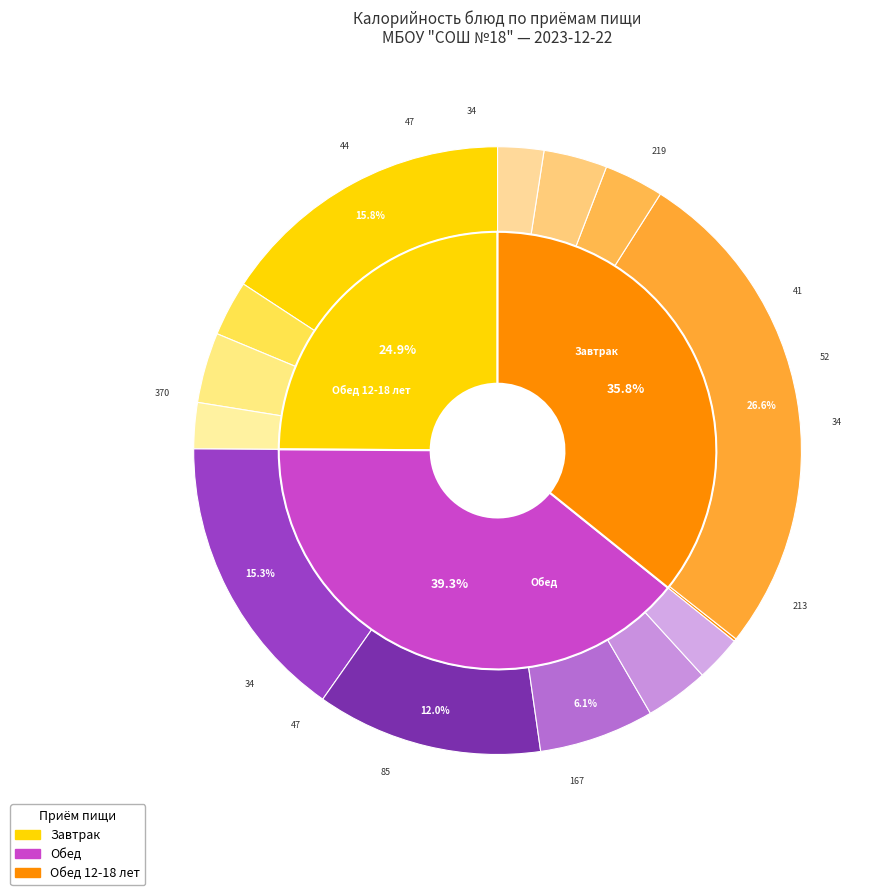

True or false: Хлеб ржаной (обед 12-18) accounts for 1% of the total.

False